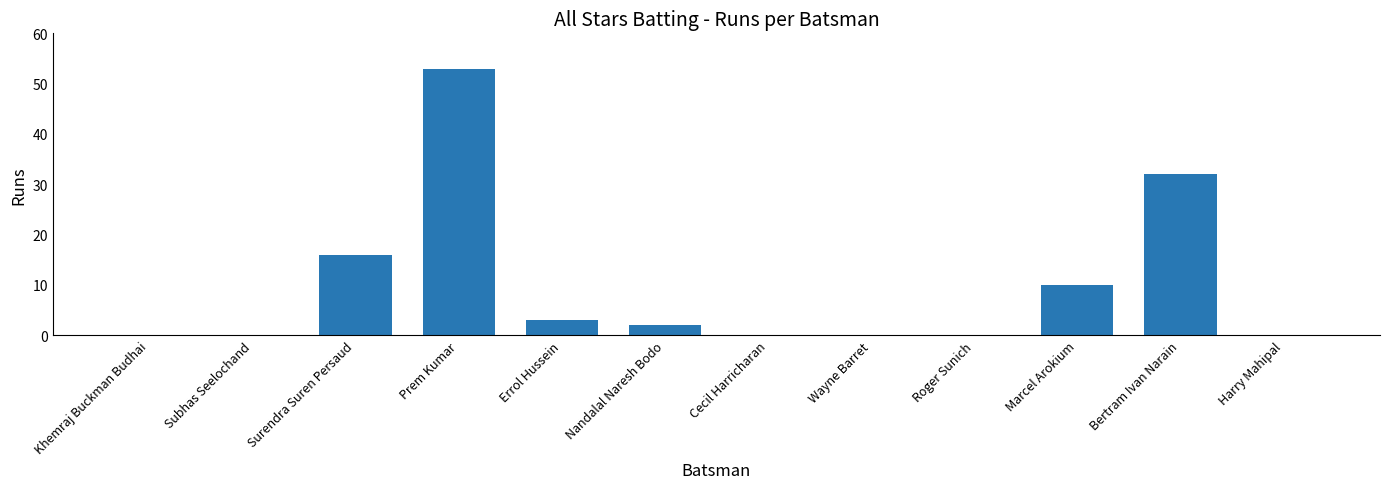

True or false: the data shows 0 at Subhas Seelochand.

True